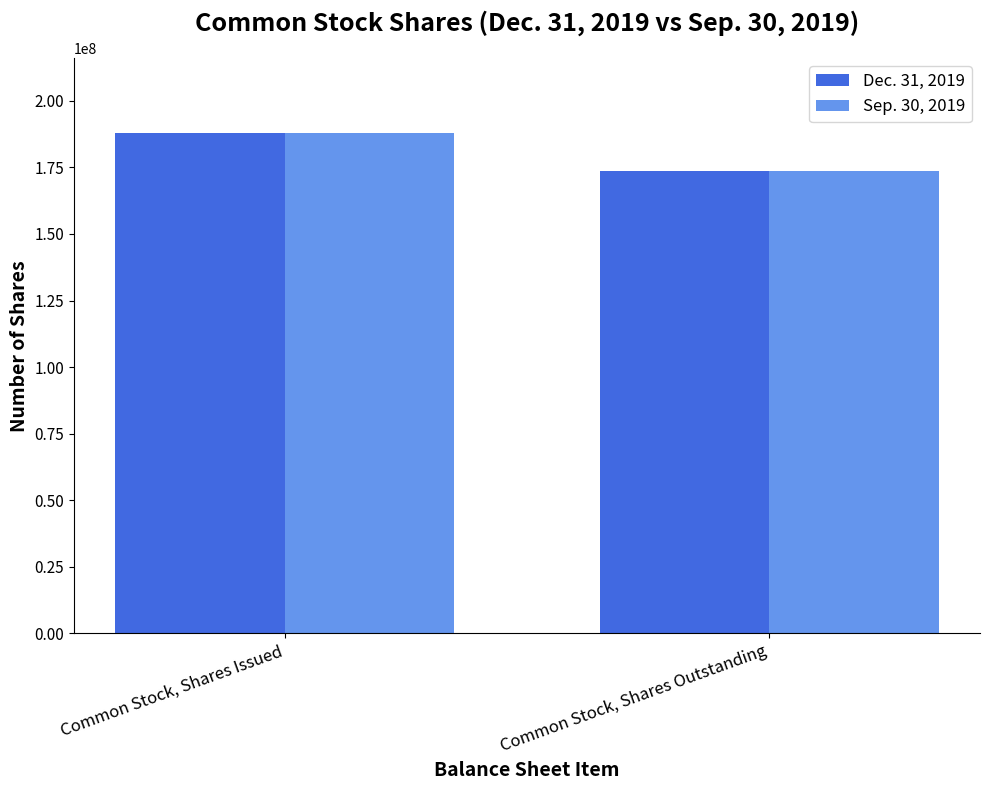

What is the difference between the Dec. 31, 2019 values at Common Stock, Shares Issued and Common Stock, Shares Outstanding?

14285714